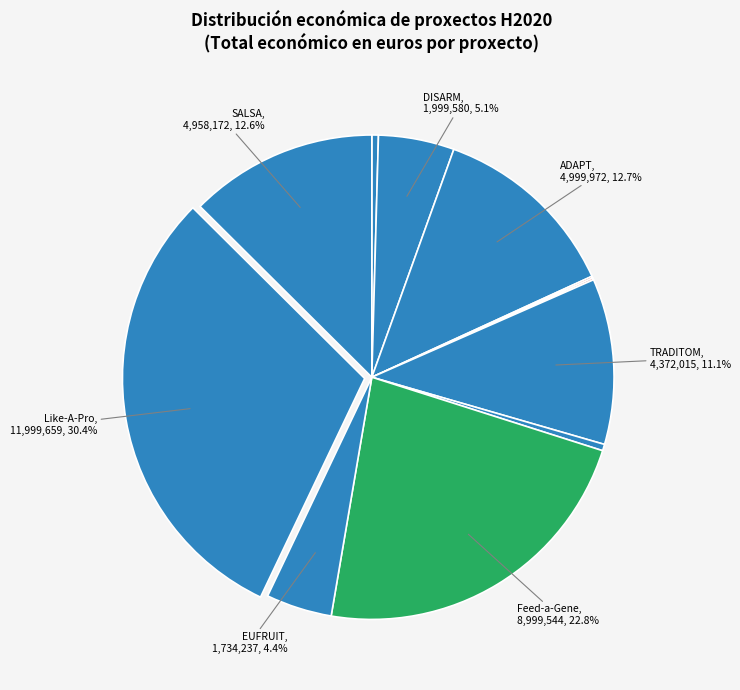

To the nearest percent, what is the difference between the largest and smallest slice percentages?

30%